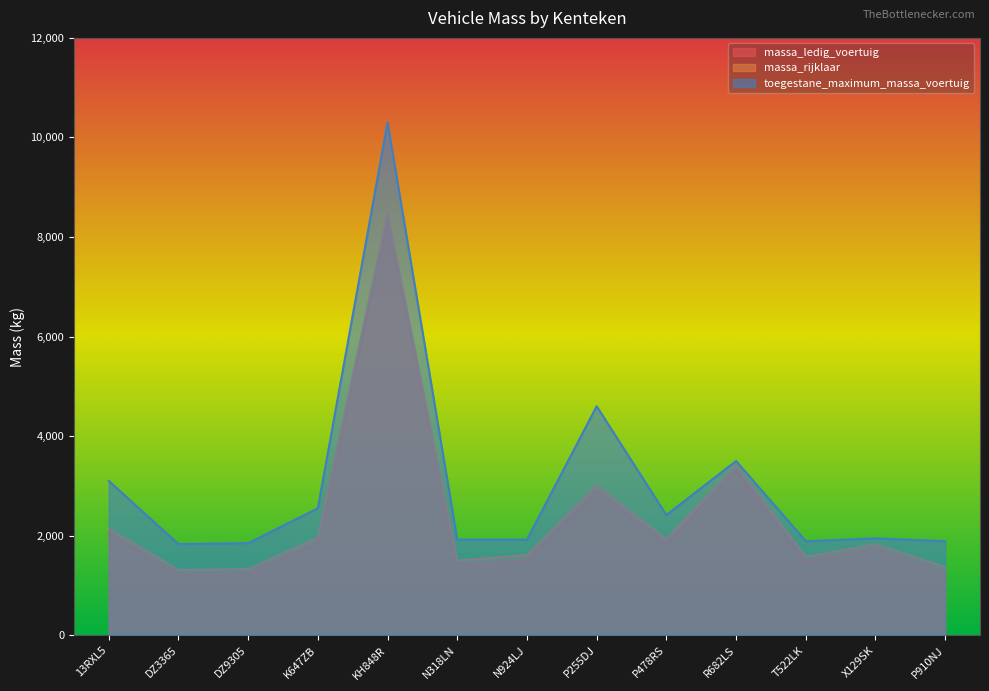

At which label does massa_ledig_voertuig first exceed 1727?

13RXL5